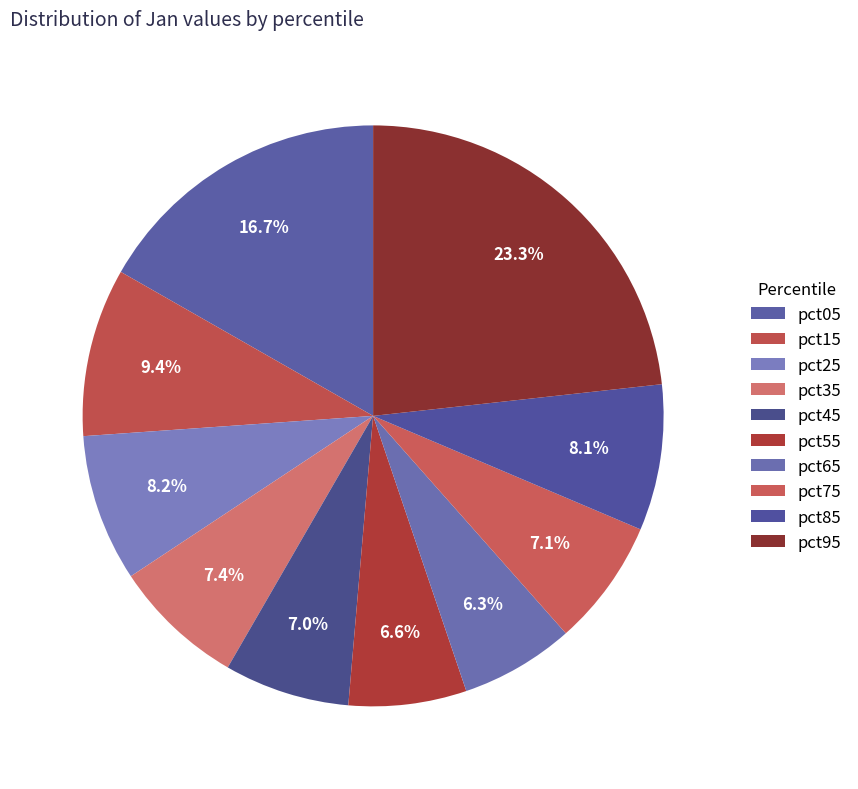

How many segments does this pie chart have?

10